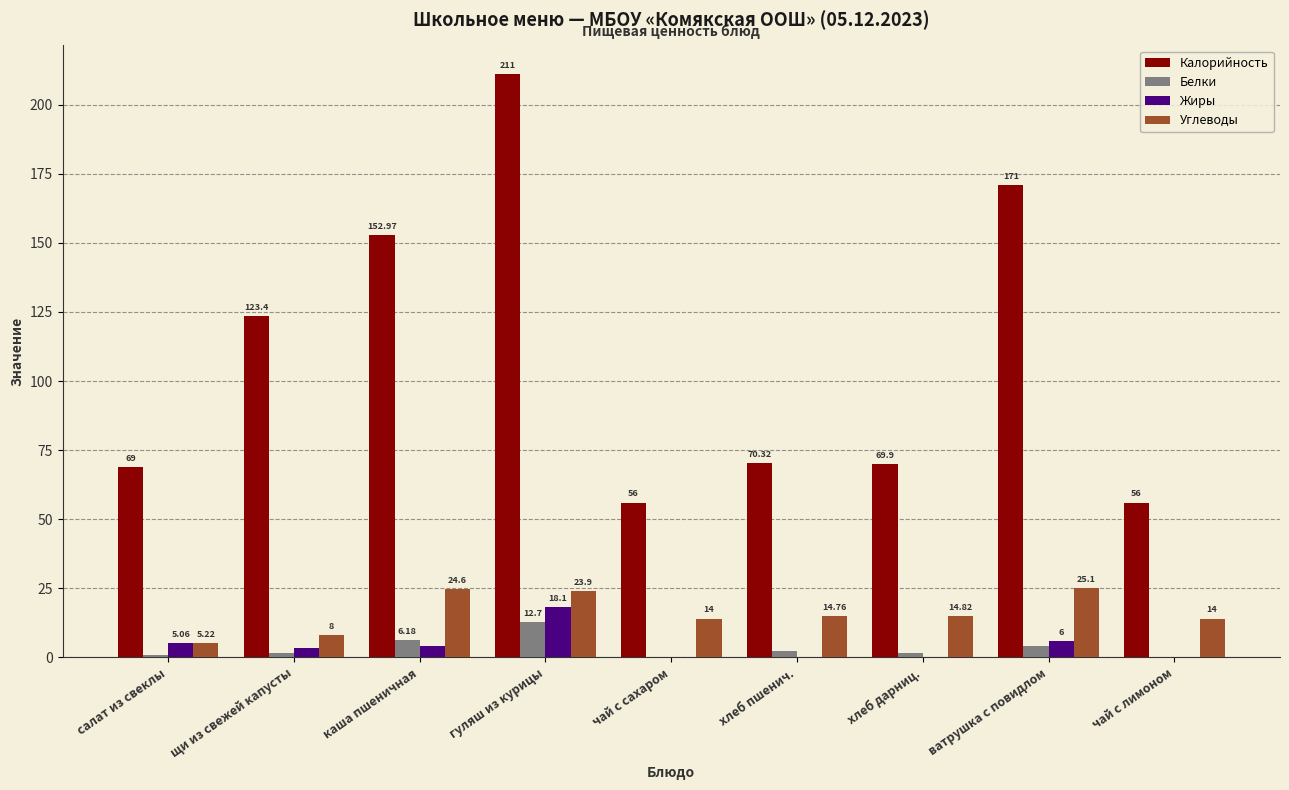

Where does the Жиры series first go above 3?

салат из свеклы